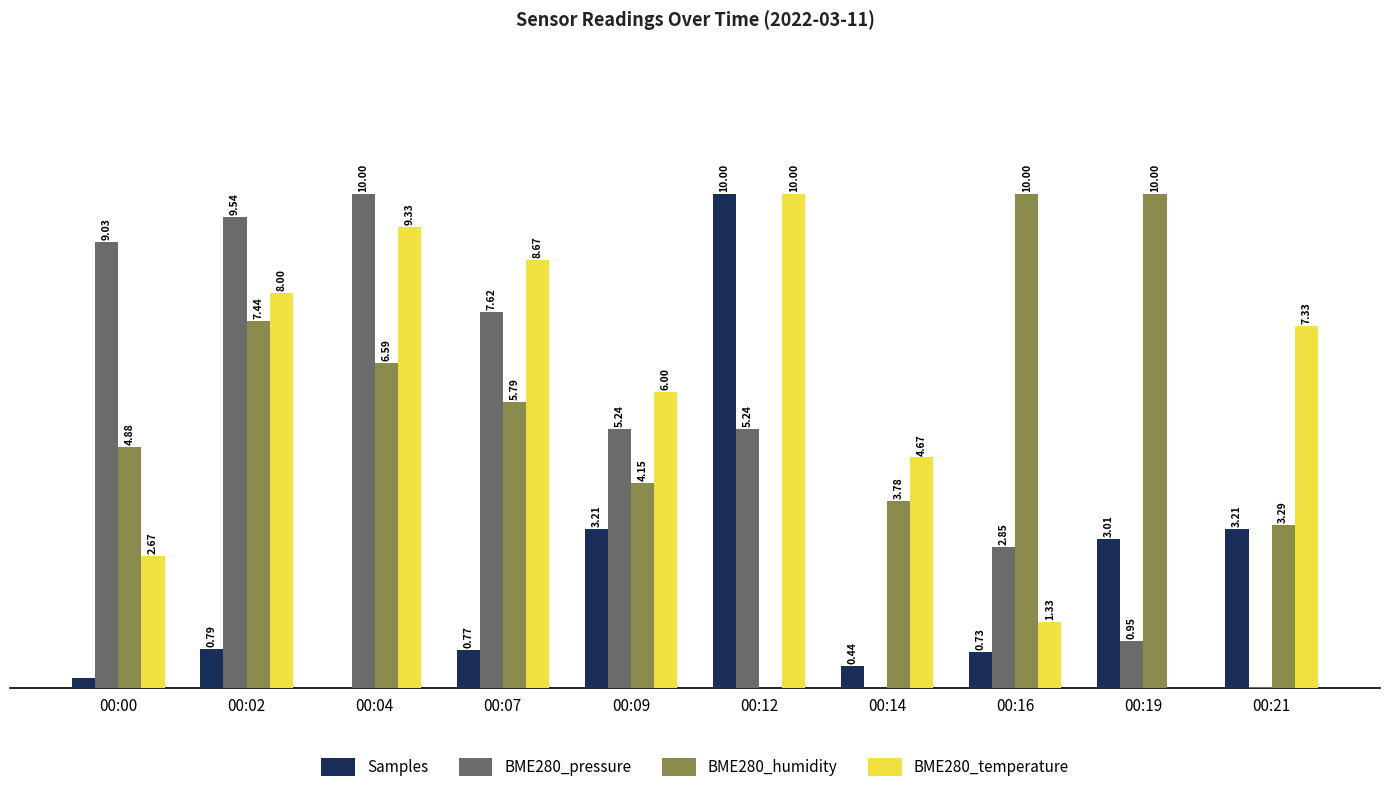

Which series changed the most between 00:00 and 00:14?

BME280_pressure